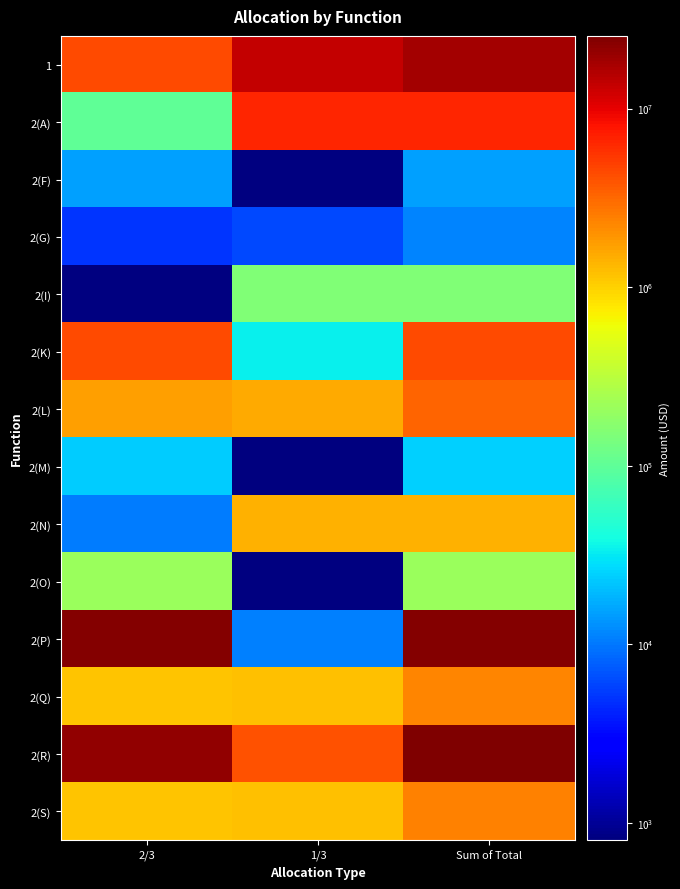

Rank the series at 2/3 from highest to lowest value.

2(P), 2(R), 2(K), 1, 2(L), 2(S), 2(Q), 2(O), 2(A), 2(M), 2(F), 2(N), 2(G), 2(I)